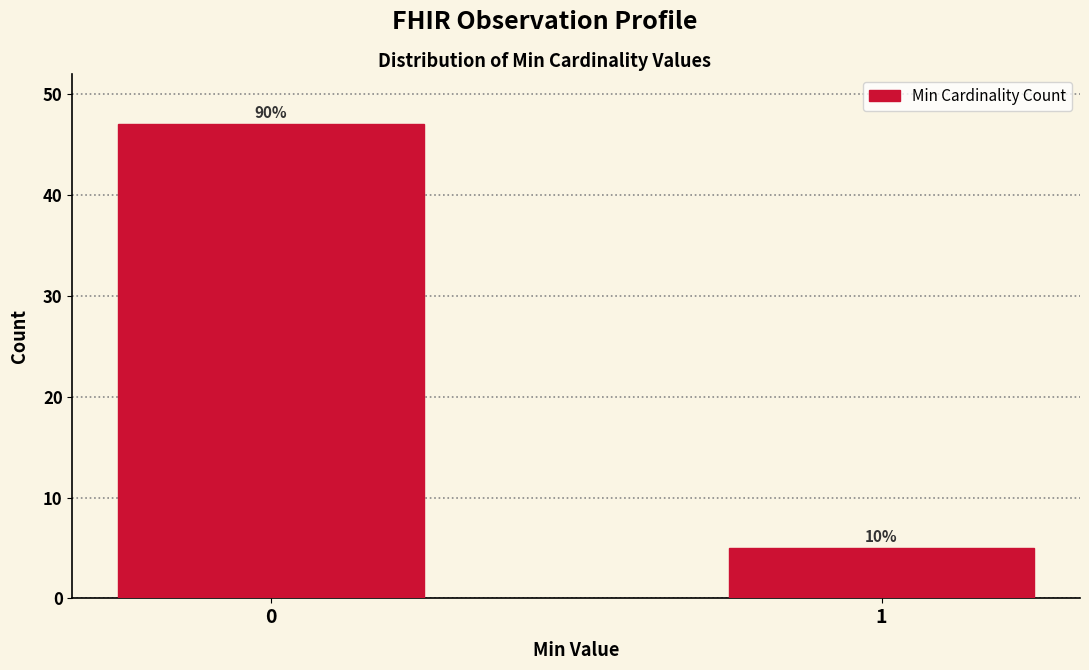

How many bars are there in total?

2